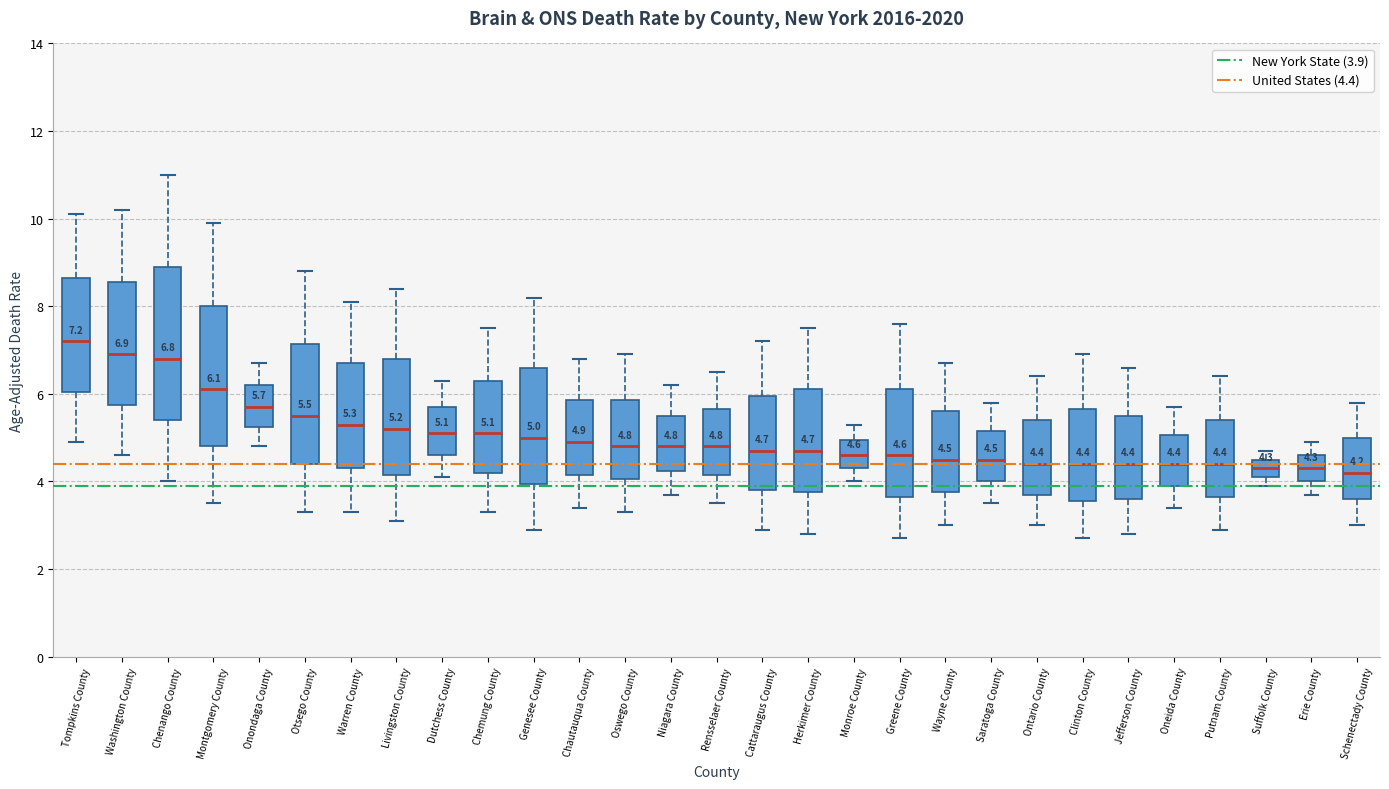

Comparing the boxes themselves (not the whiskers), which one is the tallest?

Chenango County